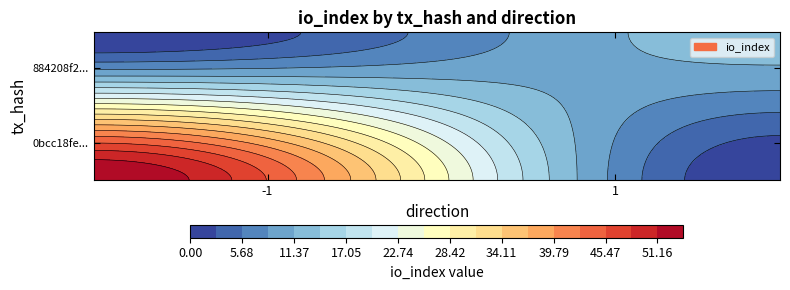

Is the value of 0bcc18fe008d3422e261cc8ad2594940f4f27d8 at direction greater than the value of 884208f2affef215f7bbfdefb5617c52b1528ef at direction?

No